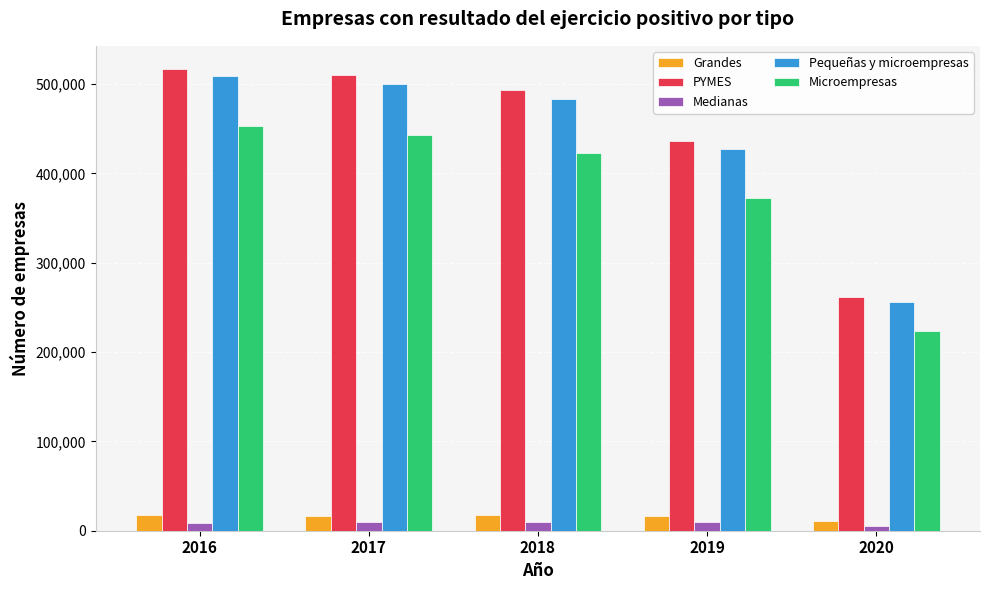

How many categories are shown in the chart?

5